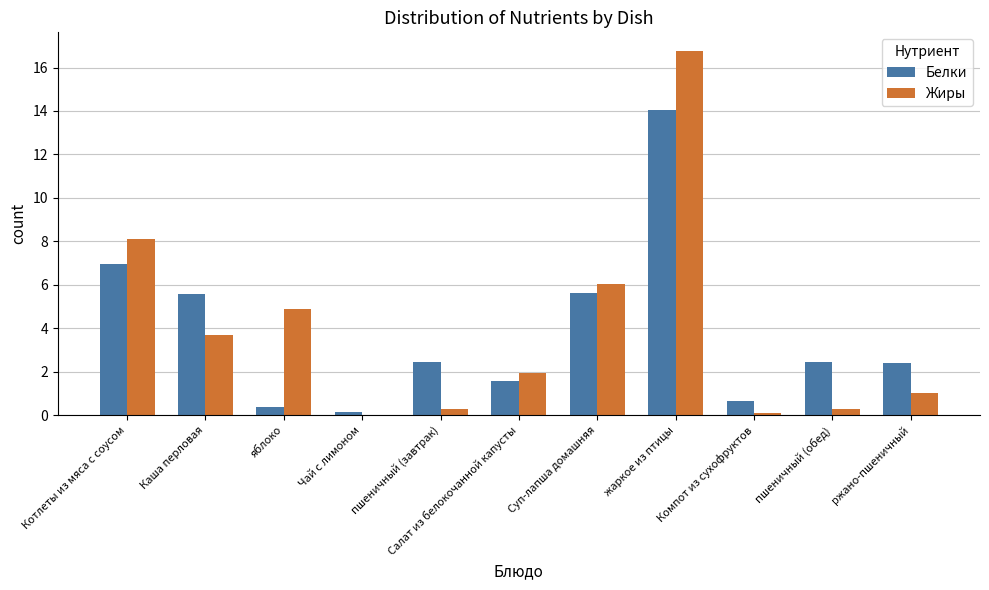

How many groups of bars are there?

11